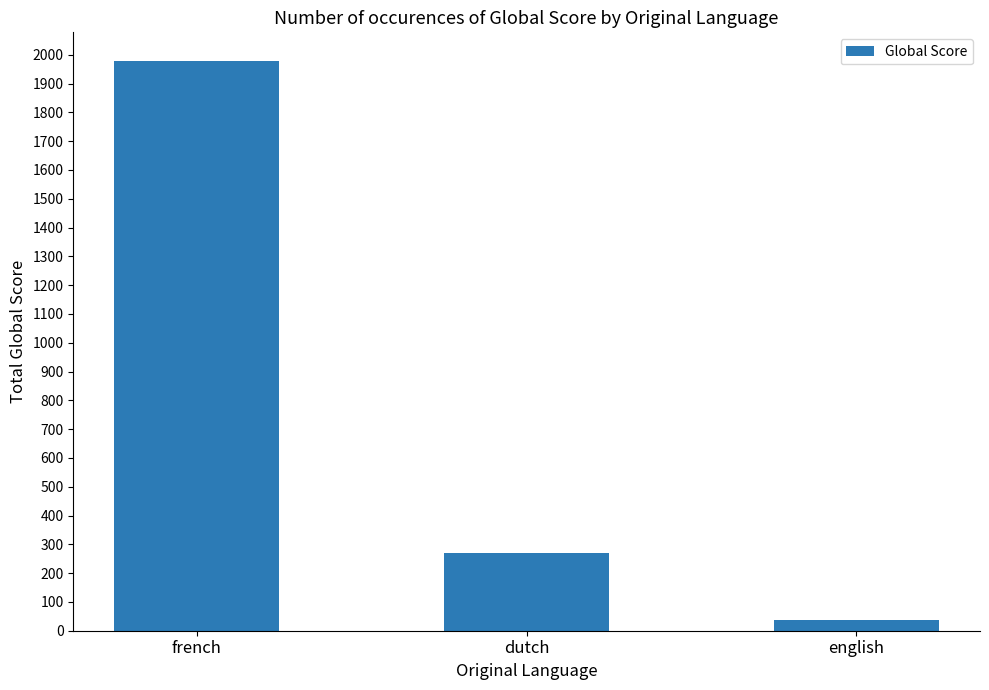

What is the difference between the maximum and minimum values?

1943